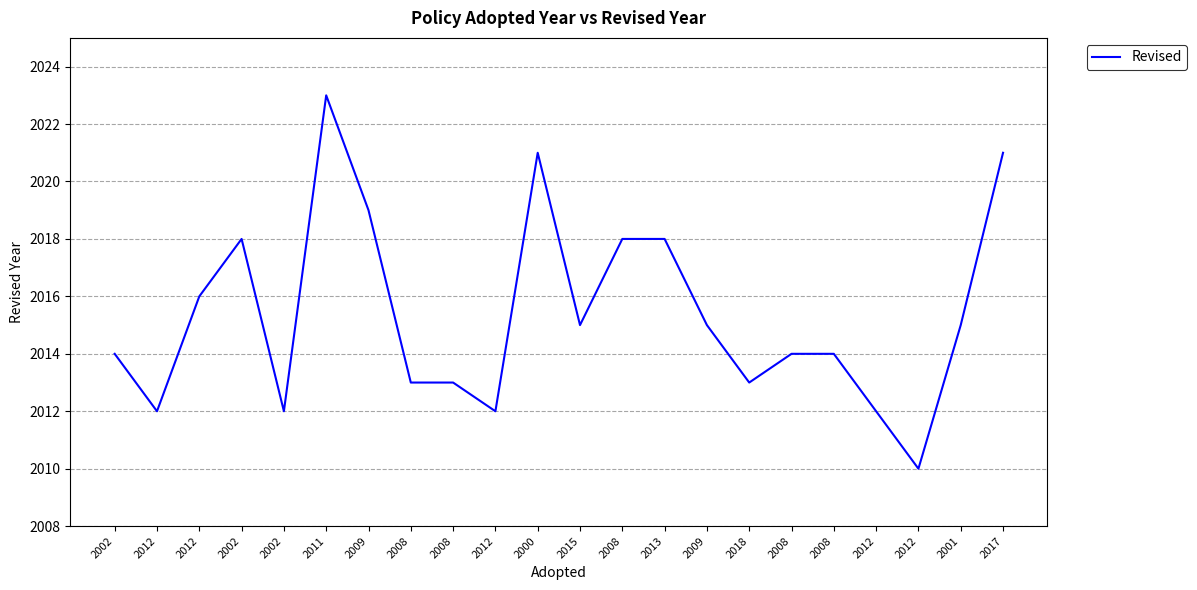

What is the value of the 16th point from the left?

2013